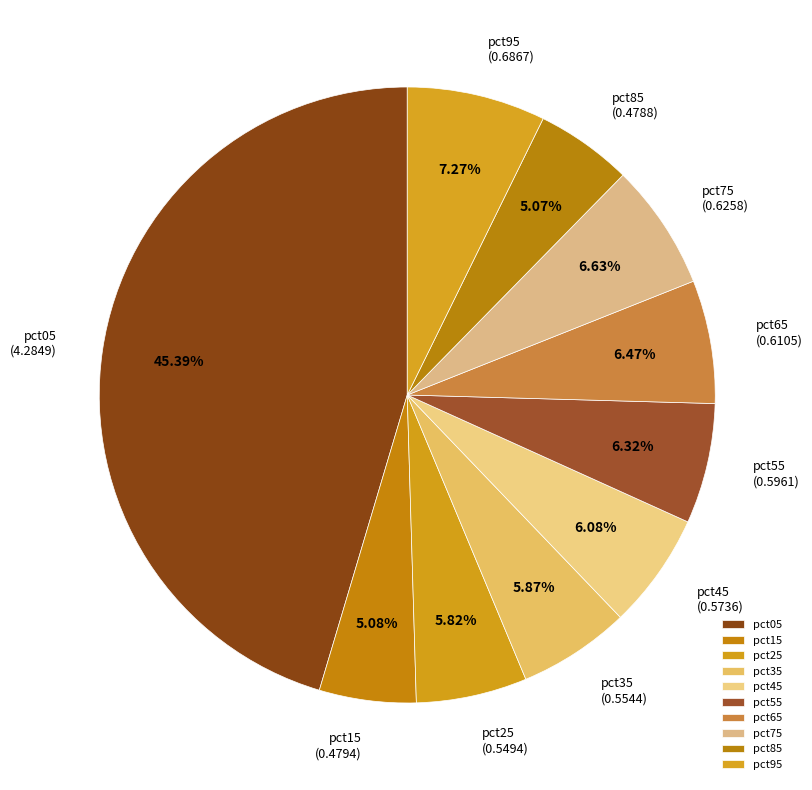

What percentage is NOT represented by pct55?

93.7%